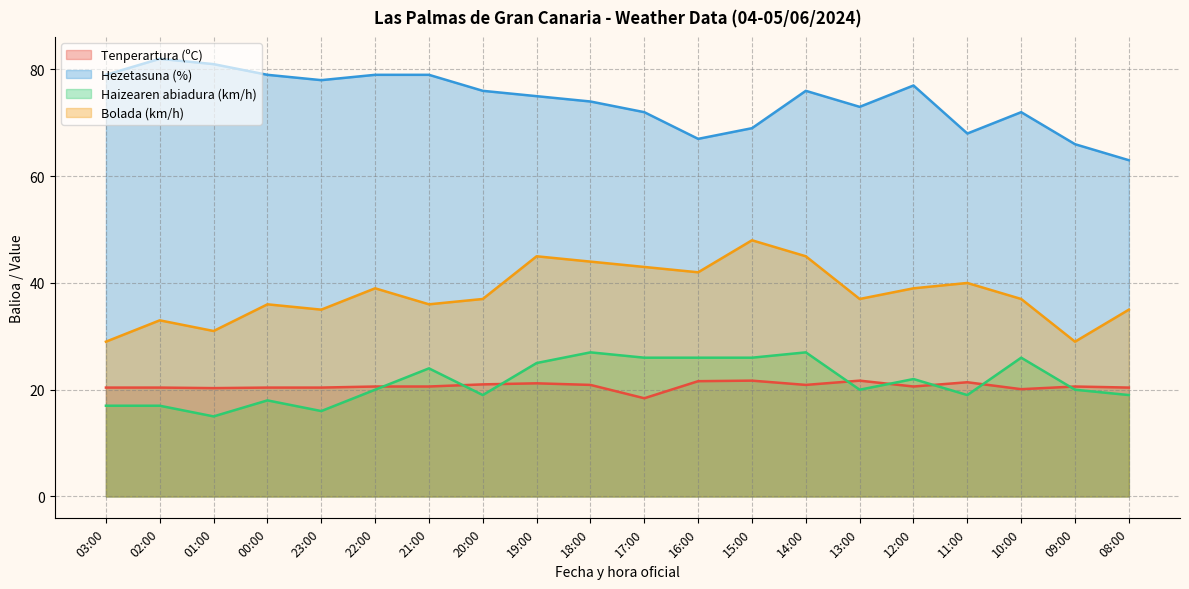

Where is Hezetasuna (%) nearest to the value 72?

17:00